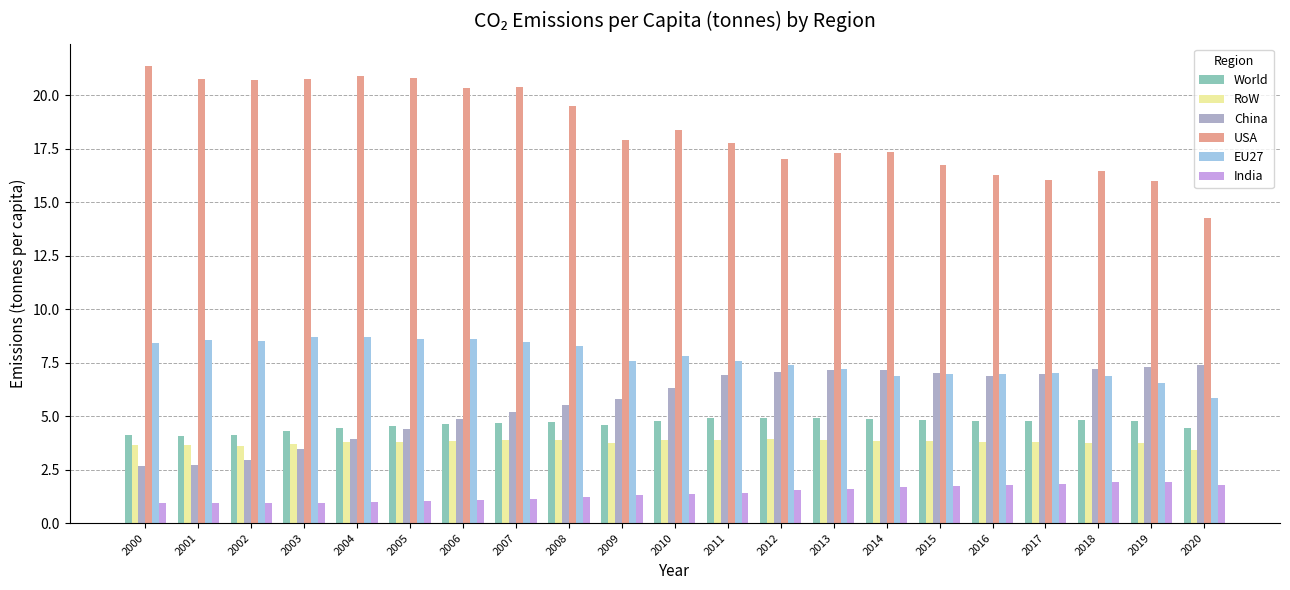

Which series has the largest range (max minus min)?

USA